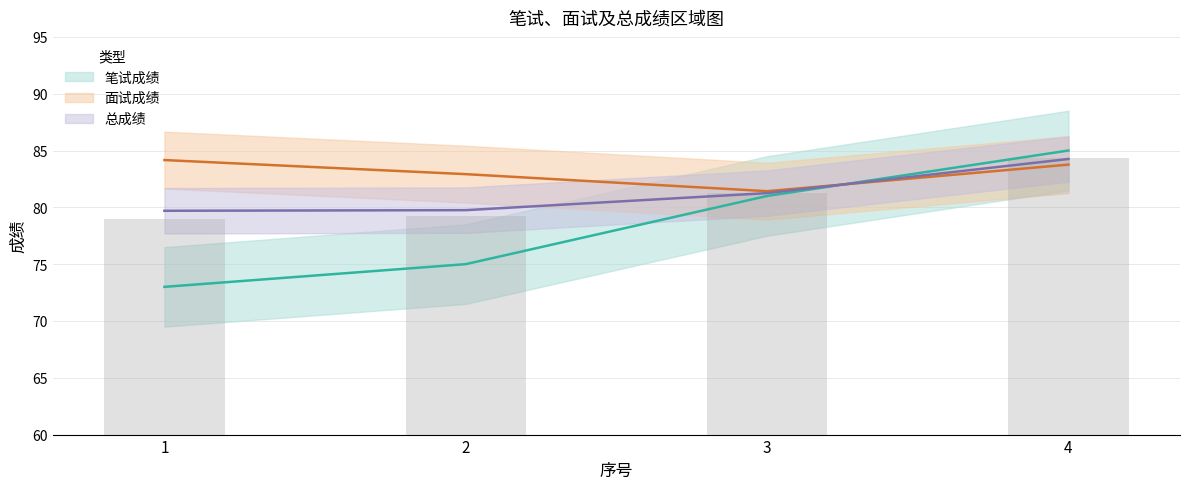

The 面试成绩 series shows 81.4 at 3. True or false?

True